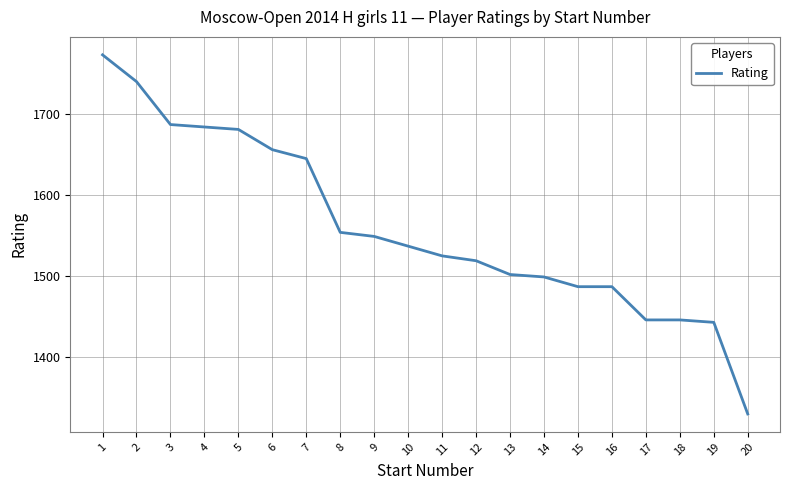

At which label does the data first exceed 1537?

1